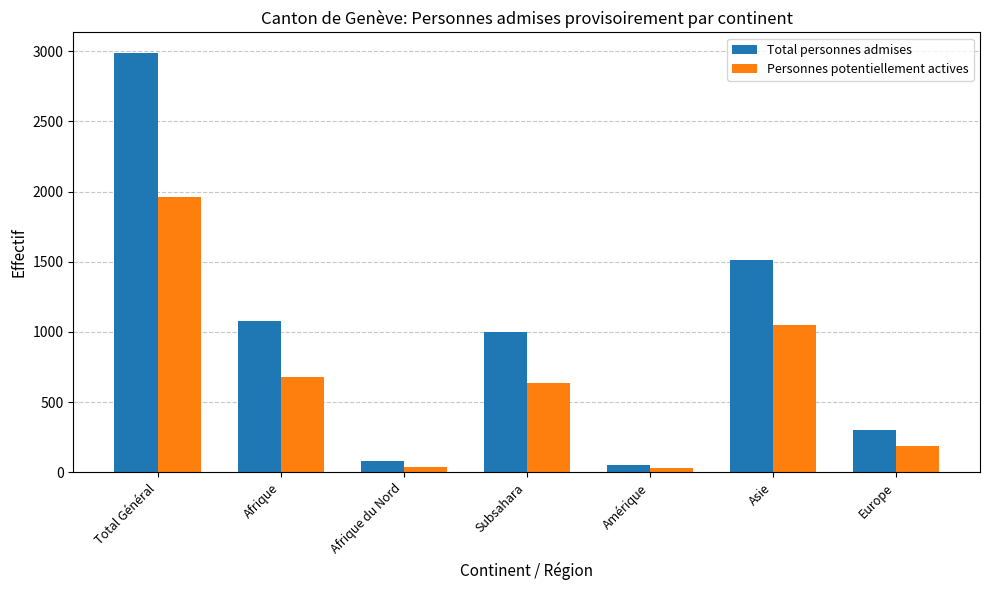

At which category is the sum across all series the highest?

Total Général